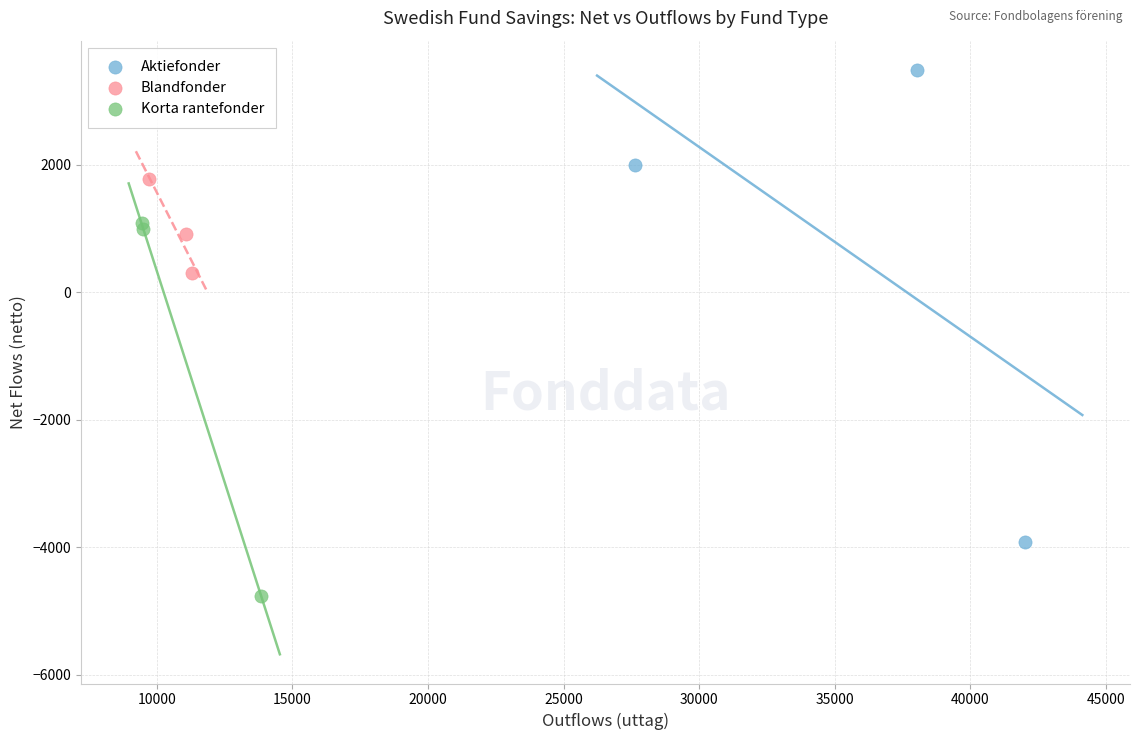

What are all the series names shown in the legend?

Aktiefonder, Blandfonder, Korta rantefonder